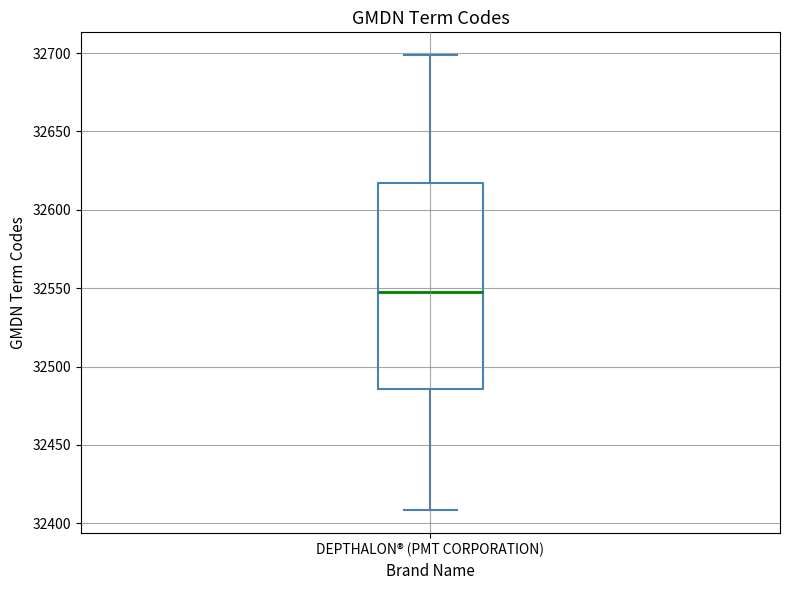

Where is the lower edge of the box for DEPTHALON® (PMT CORPORATION) on the y-axis? The values are not printed on the chart, so give them approximately, as read against the axis.

32485